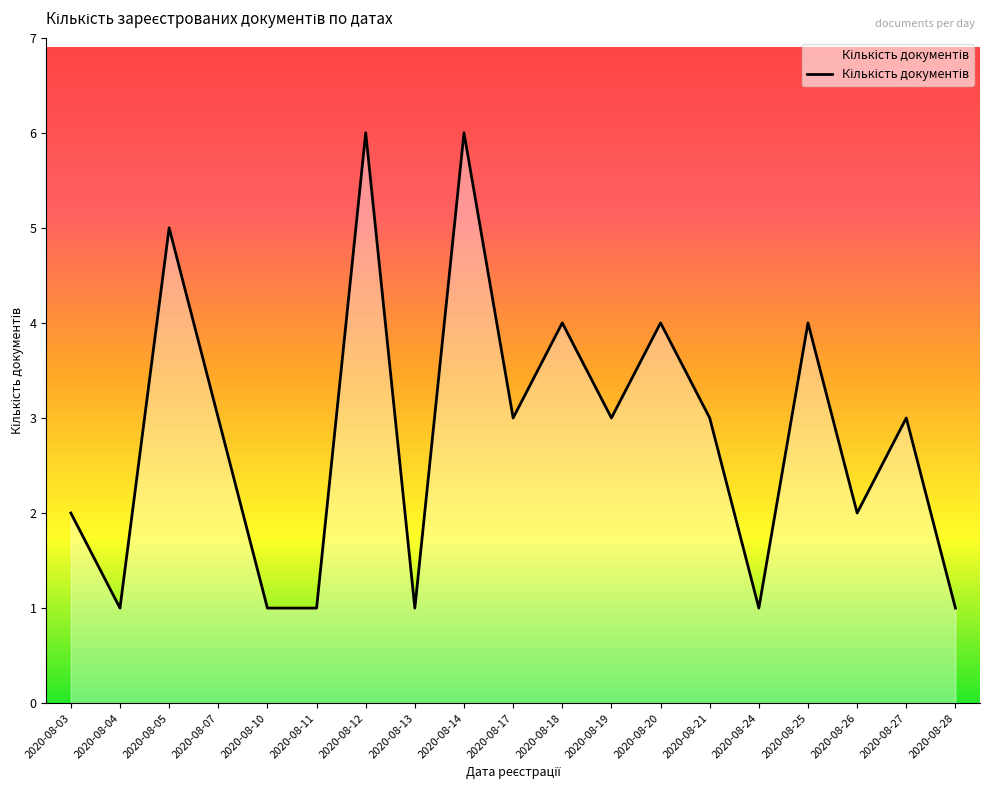

At which label does the data first exceed 3?

2020-08-05